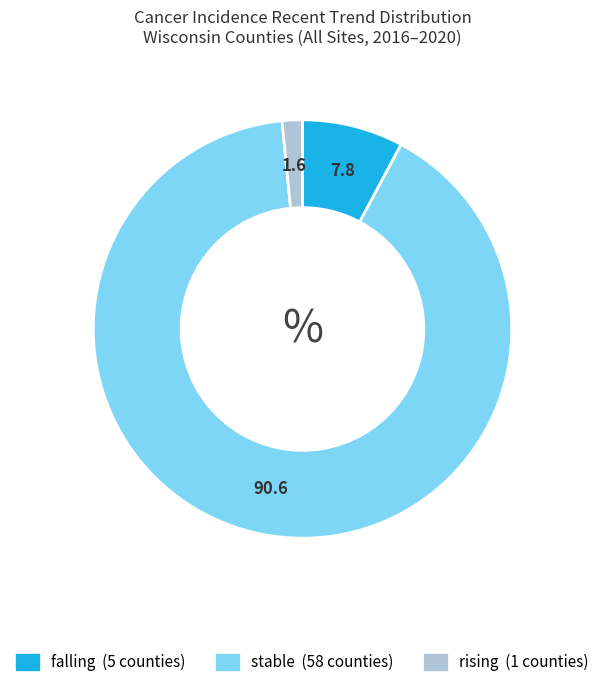

Which category has the biggest portion of the pie?

stable